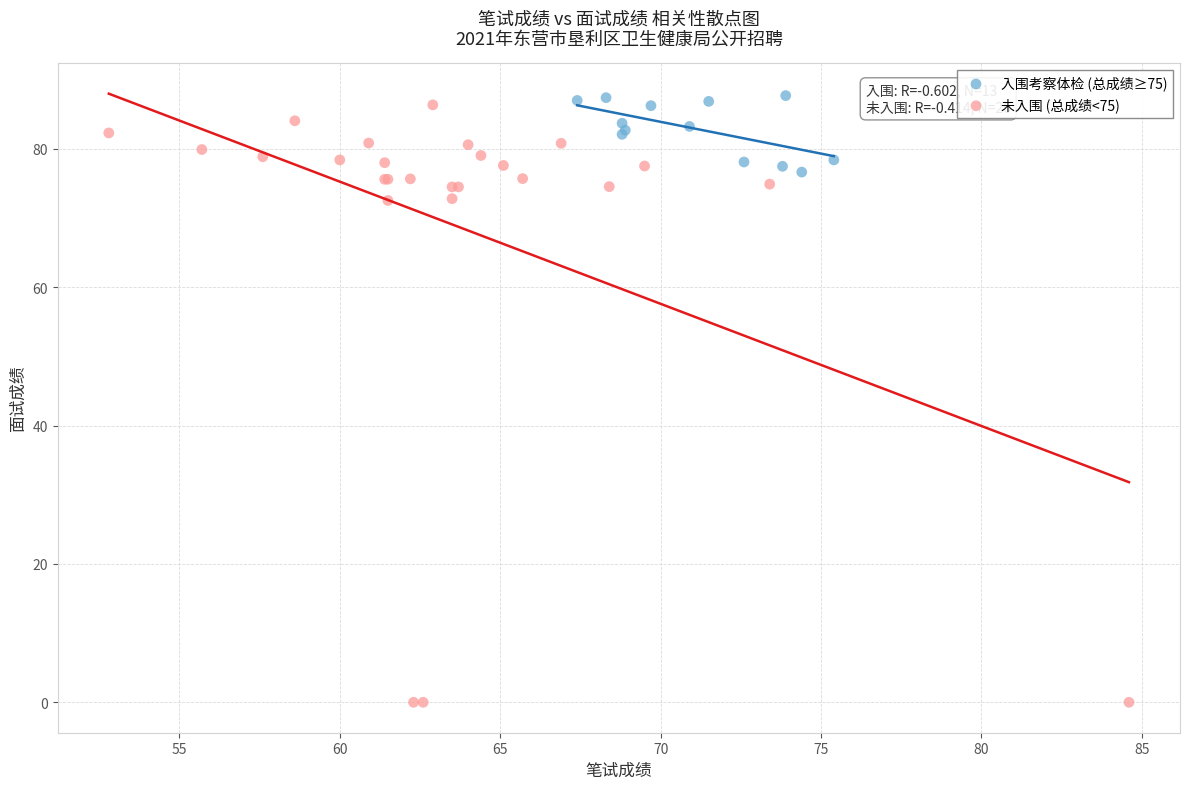

Which series contains the lowest Y value?

未入围 (总成绩<75)